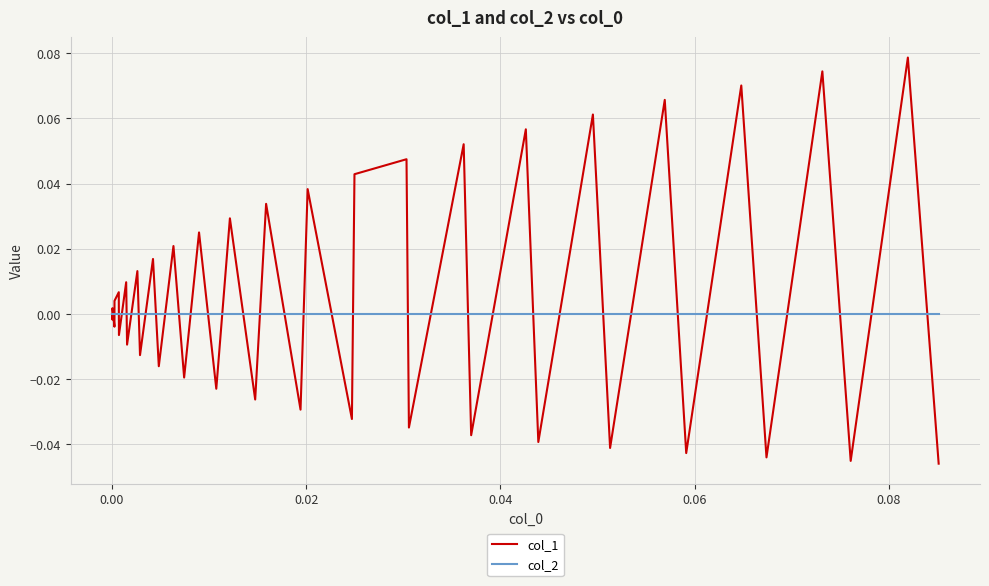

Which series has the widest spread of values?

col_1